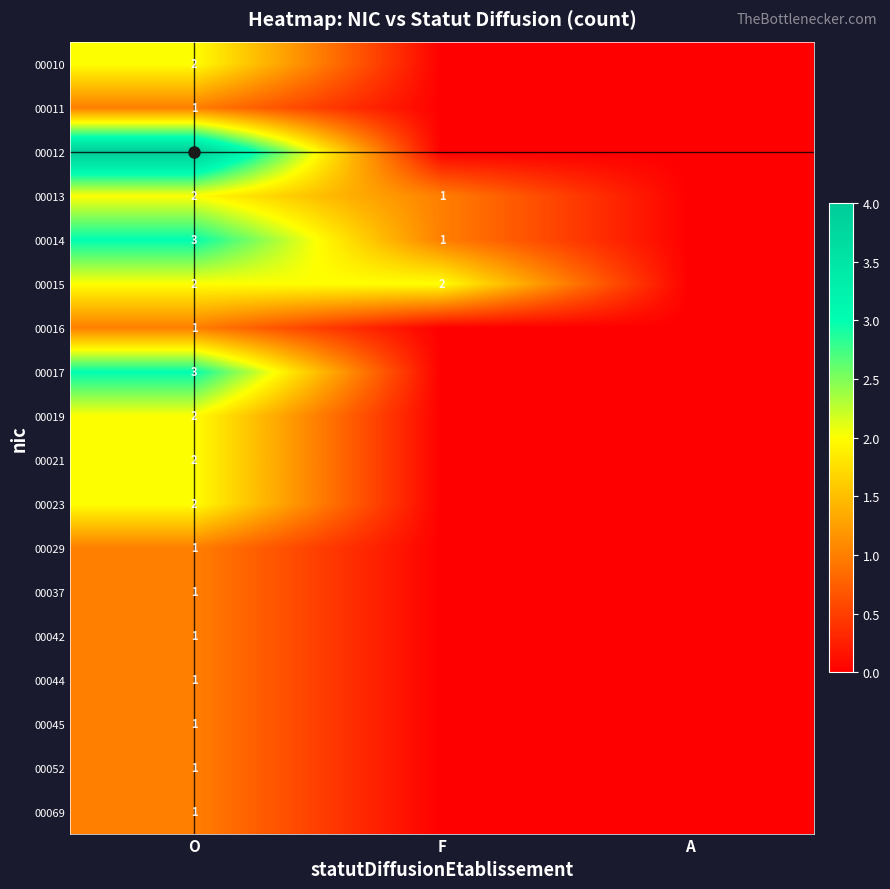

At how many categories does at least one series exceed 2?

1